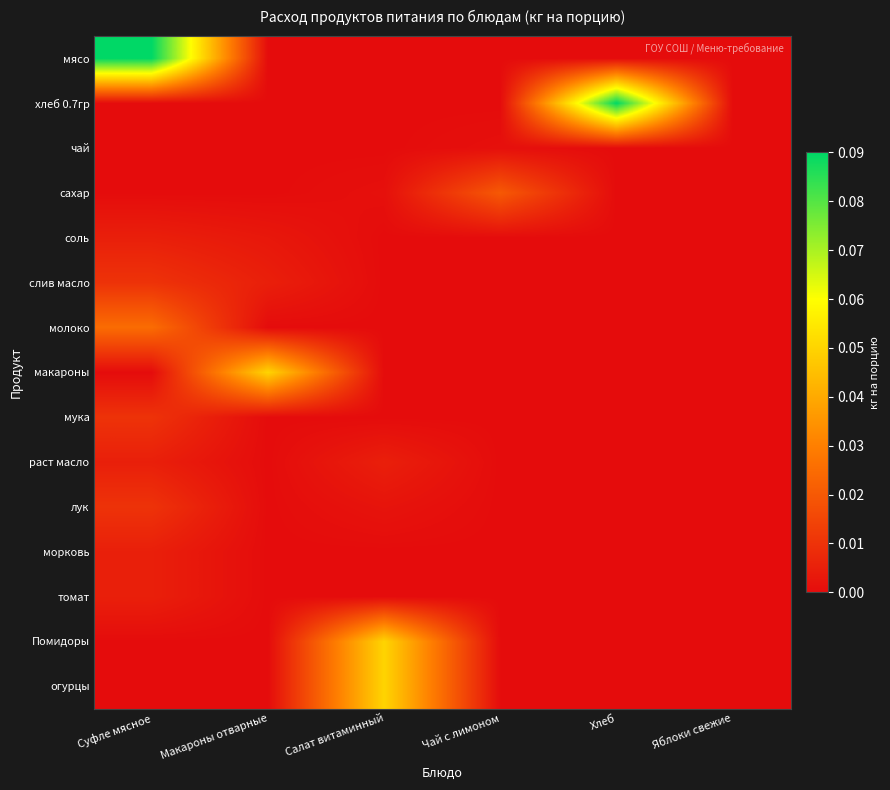

Reading left to right, what are all the values shown in this chart?

мясо: Суфле мясное=0.1	Макароны отварные=0.0	Салат витаминный=0.0	Чай с лимоном=0.0	Хлеб=0.0	Яблоки свежие=0.0
хлеб 0.7гр: Суфле мясное=0.0	Макароны отварные=0.0	Салат витаминный=0.0	Чай с лимоном=0.0	Хлеб=0.1	Яблоки свежие=0.0
чай: Суфле мясное=0.0	Макароны отварные=0.0	Салат витаминный=0.0	Чай с лимоном=0.0	Хлеб=0.0	Яблоки свежие=0.0
сахар: Суфле мясное=0.0	Макароны отварные=0.0	Салат витаминный=0.0	Чай с лимоном=0.0	Хлеб=0.0	Яблоки свежие=0.0
соль: Суфле мясное=0.0	Макароны отварные=0.0	Салат витаминный=0.0	Чай с лимоном=0.0	Хлеб=0.0	Яблоки свежие=0.0
слив масло: Суфле мясное=0.0	Макароны отварные=0.0	Салат витаминный=0.0	Чай с лимоном=0.0	Хлеб=0.0	Яблоки свежие=0.0
молоко: Суфле мясное=0.0	Макароны отварные=0.0	Салат витаминный=0.0	Чай с лимоном=0.0	Хлеб=0.0	Яблоки свежие=0.0
макароны: Суфле мясное=0.0	Макароны отварные=0.1	Салат витаминный=0.0	Чай с лимоном=0.0	Хлеб=0.0	Яблоки свежие=0.0
мука: Суфле мясное=0.0	Макароны отварные=0.0	Салат витаминный=0.0	Чай с лимоном=0.0	Хлеб=0.0	Яблоки свежие=0.0
раст масло: Суфле мясное=0.0	Макароны отварные=0.0	Салат витаминный=0.0	Чай с лимоном=0.0	Хлеб=0.0	Яблоки свежие=0.0
лук: Суфле мясное=0.0	Макароны отварные=0.0	Салат витаминный=0.0	Чай с лимоном=0.0	Хлеб=0.0	Яблоки свежие=0.0
морковь: Суфле мясное=0.0	Макароны отварные=0.0	Салат витаминный=0.0	Чай с лимоном=0.0	Хлеб=0.0	Яблоки свежие=0.0
томат: Суфле мясное=0.0	Макароны отварные=0.0	Салат витаминный=0.0	Чай с лимоном=0.0	Хлеб=0.0	Яблоки свежие=0.0
Помидоры: Суфле мясное=0.0	Макароны отварные=0.0	Салат витаминный=0.1	Чай с лимоном=0.0	Хлеб=0.0	Яблоки свежие=0.0
огурцы: Суфле мясное=0.0	Макароны отварные=0.0	Салат витаминный=0.1	Чай с лимоном=0.0	Хлеб=0.0	Яблоки свежие=0.0